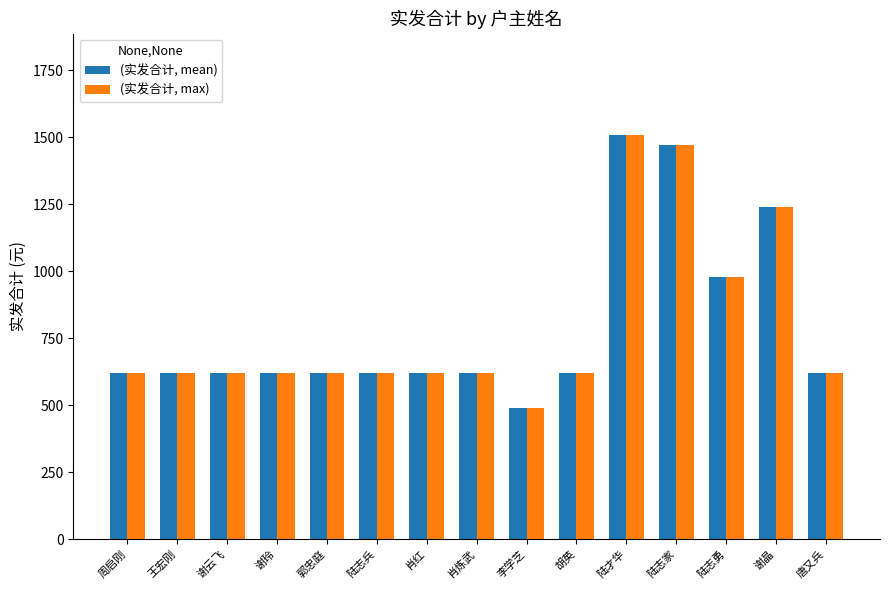

Reading left to right, what are all the values shown in this chart?

(实发合计, mean): 620	620	620	620	620	620	620	620	490	620	1510	1470	980	1240	620
(实发合计, max): 620	620	620	620	620	620	620	620	490	620	1510	1470	980	1240	620